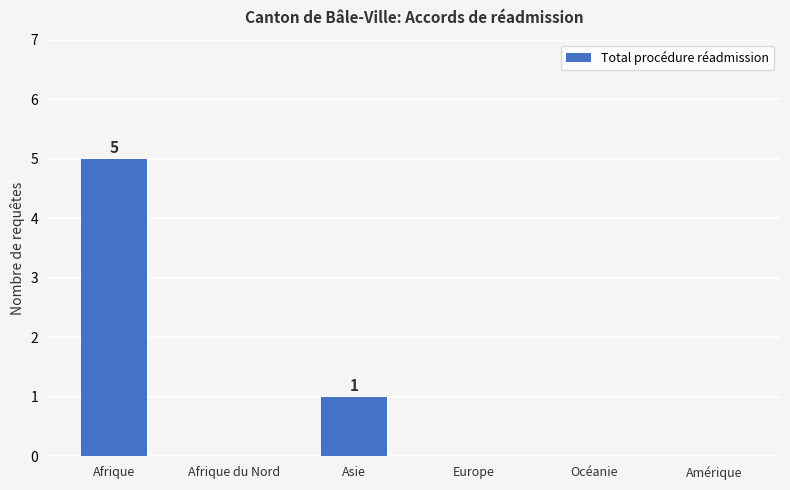

Are the bars horizontal?

No